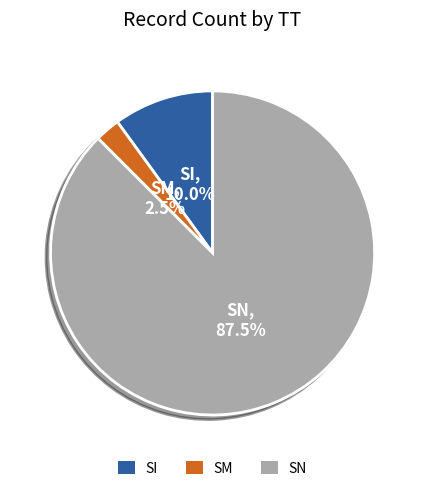

Which slice is the smallest?

SM